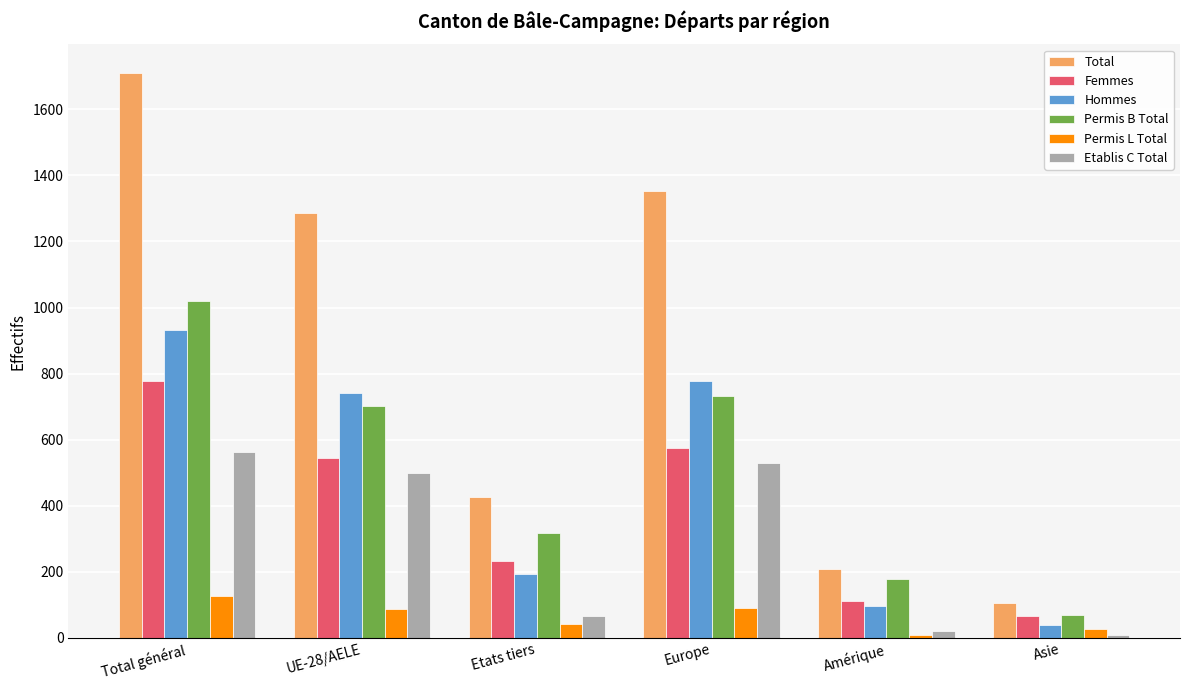

The value of Etablis C Total at UE-28/AELE is 498. True or false?

True